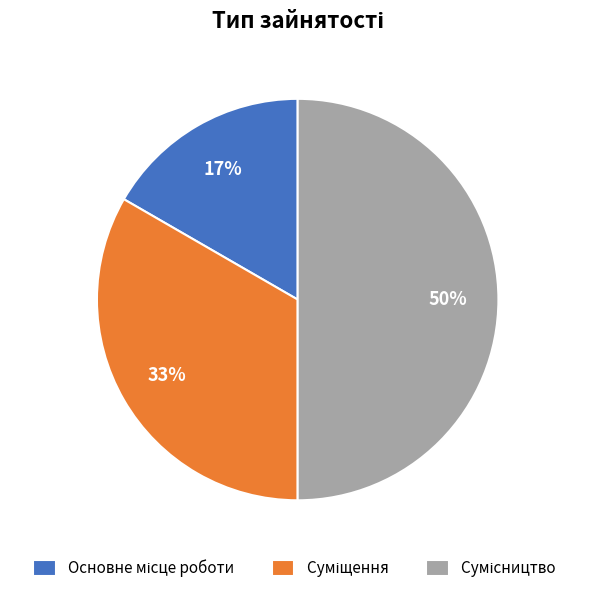

To the nearest percent, what is the average slice percentage?

33%